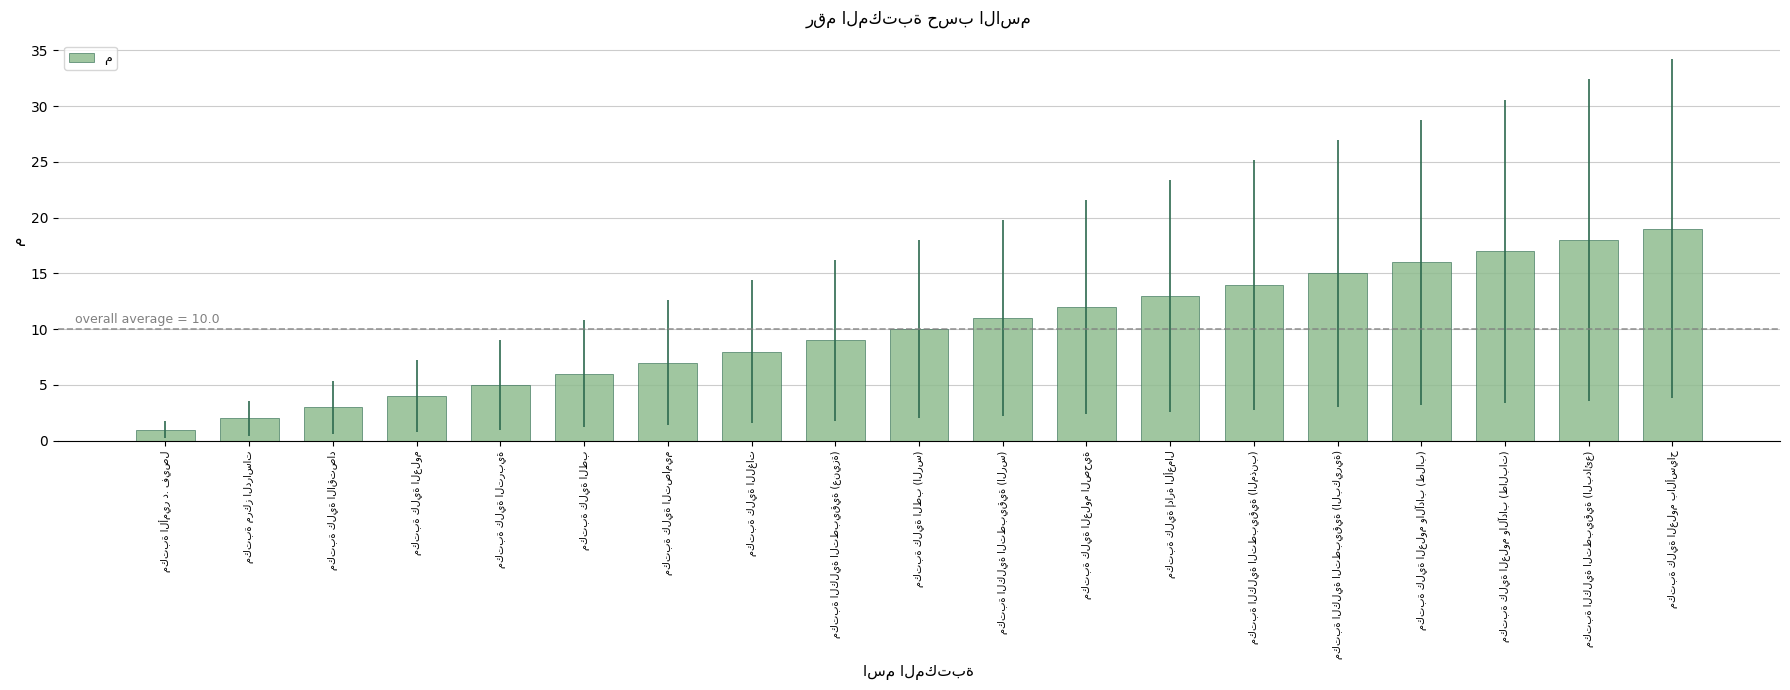

Does the chart contain any negative values?

No